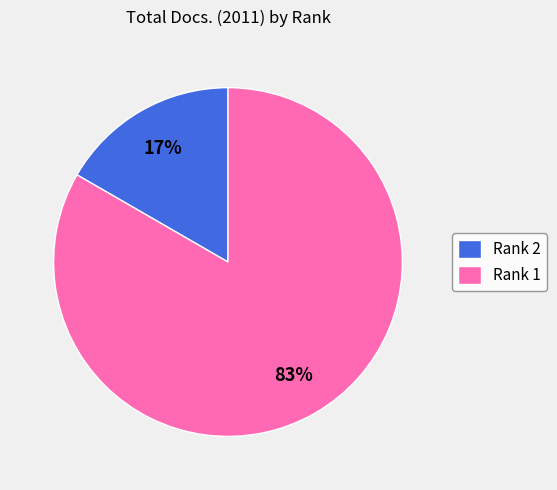

To the nearest percent, what percentage of the pie is Rank 1?

83%